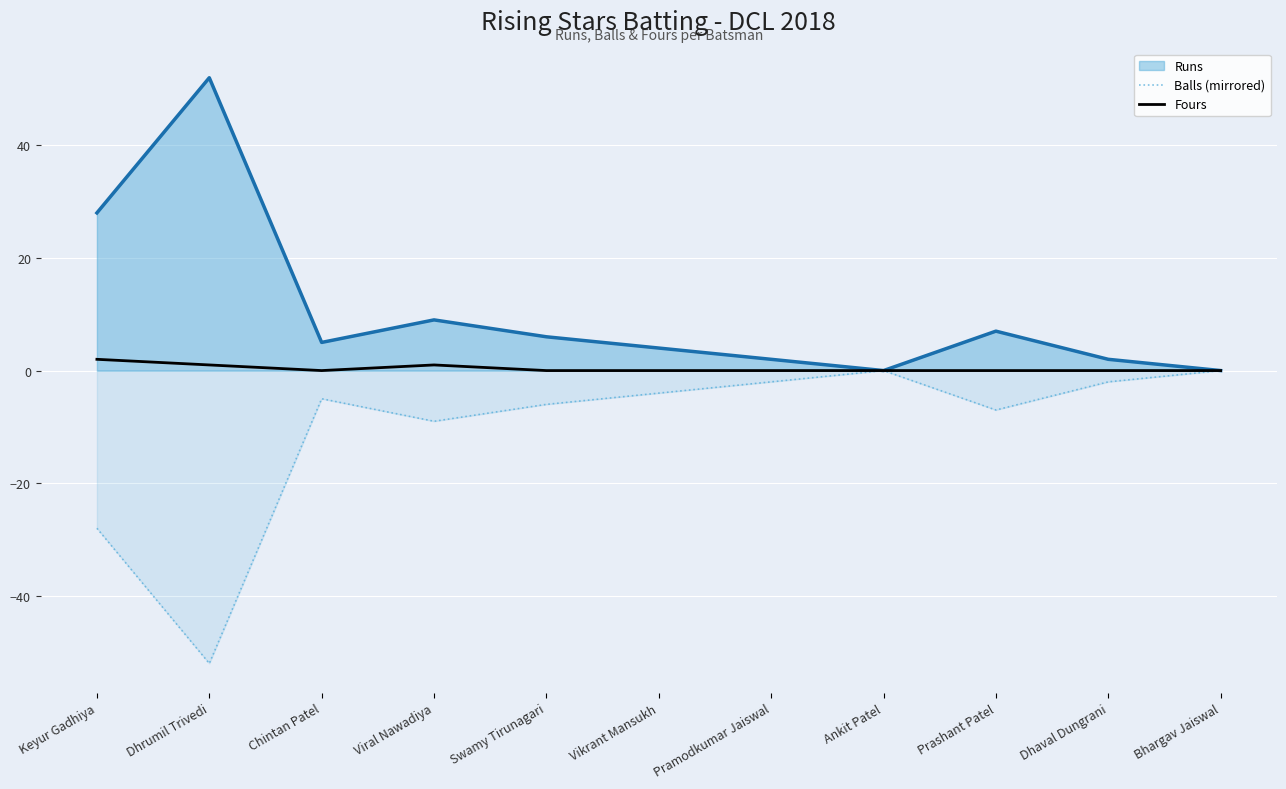

Which category has the lowest value in the Fours series?

Chintan Patel